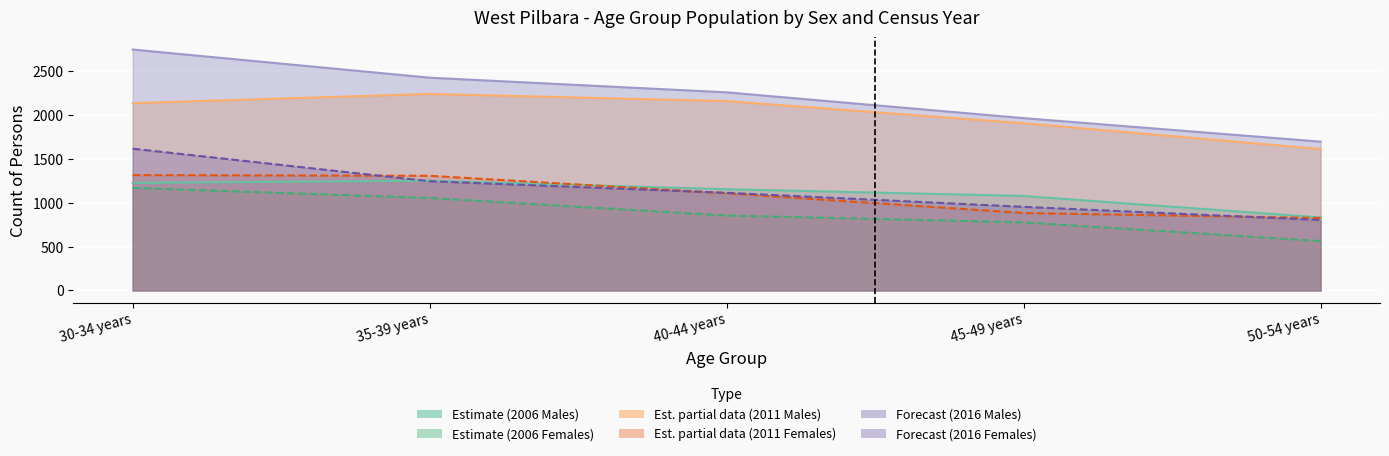

How many categories are shown in the chart?

5